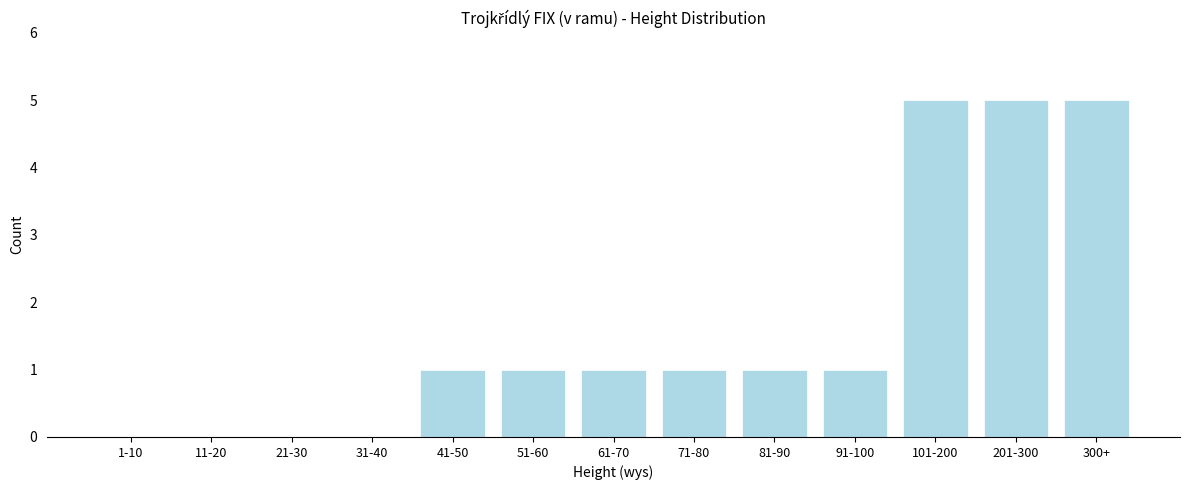

Reading left to right, transcribe all the data shown in this chart.

1-10=0	11-20=0	21-30=0	31-40=0	41-50=1	51-60=1	61-70=1	71-80=1	81-90=1	91-100=1	101-200=5	201-300=5	300+=5